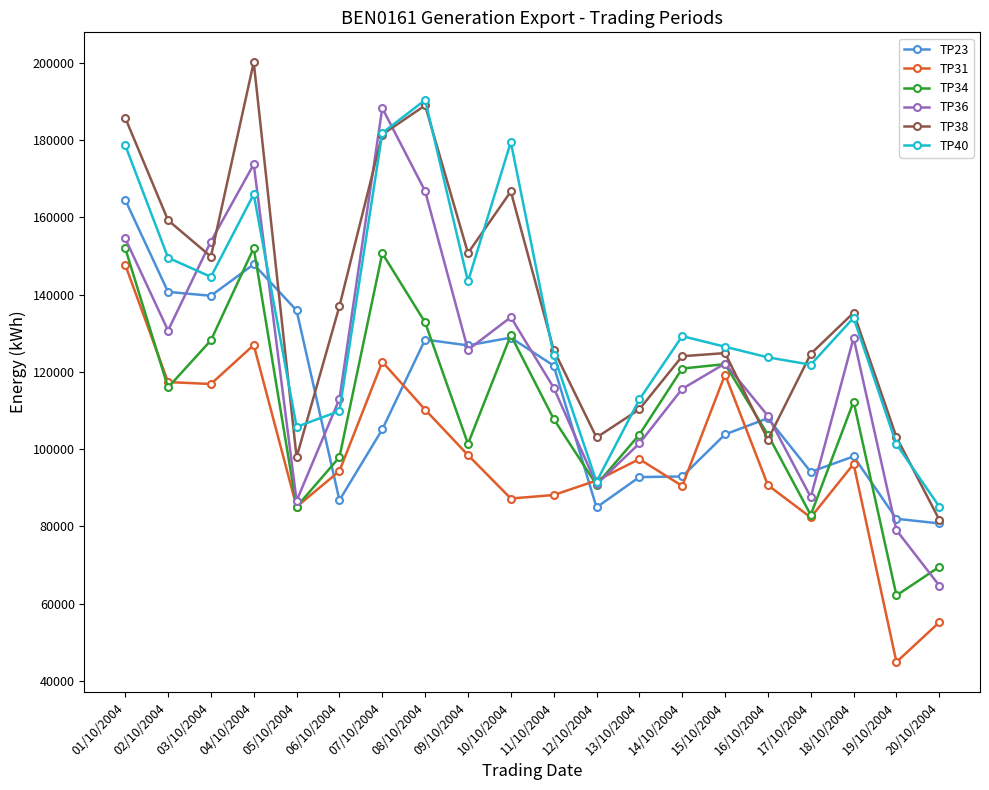

What is the label of the 3rd point from the left?

03/10/2004